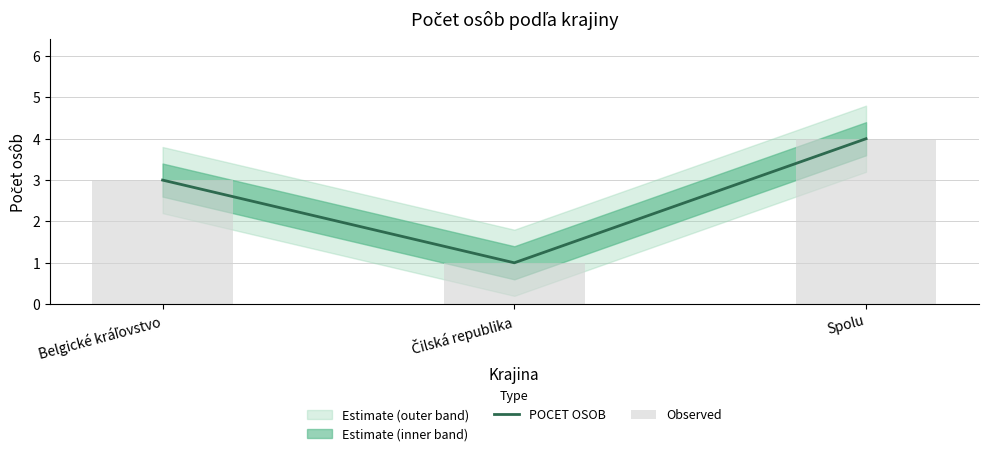

Which has a higher value, Belgické kráľovstvo or Čilská republika?

Belgické kráľovstvo